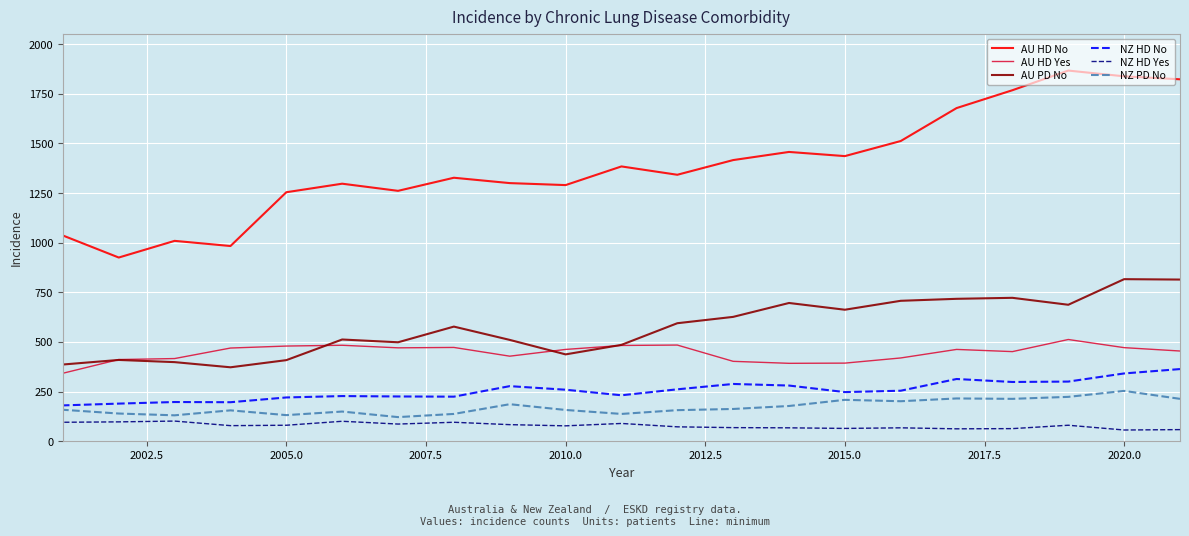

How many data points in NZ HD No are above 254?

10